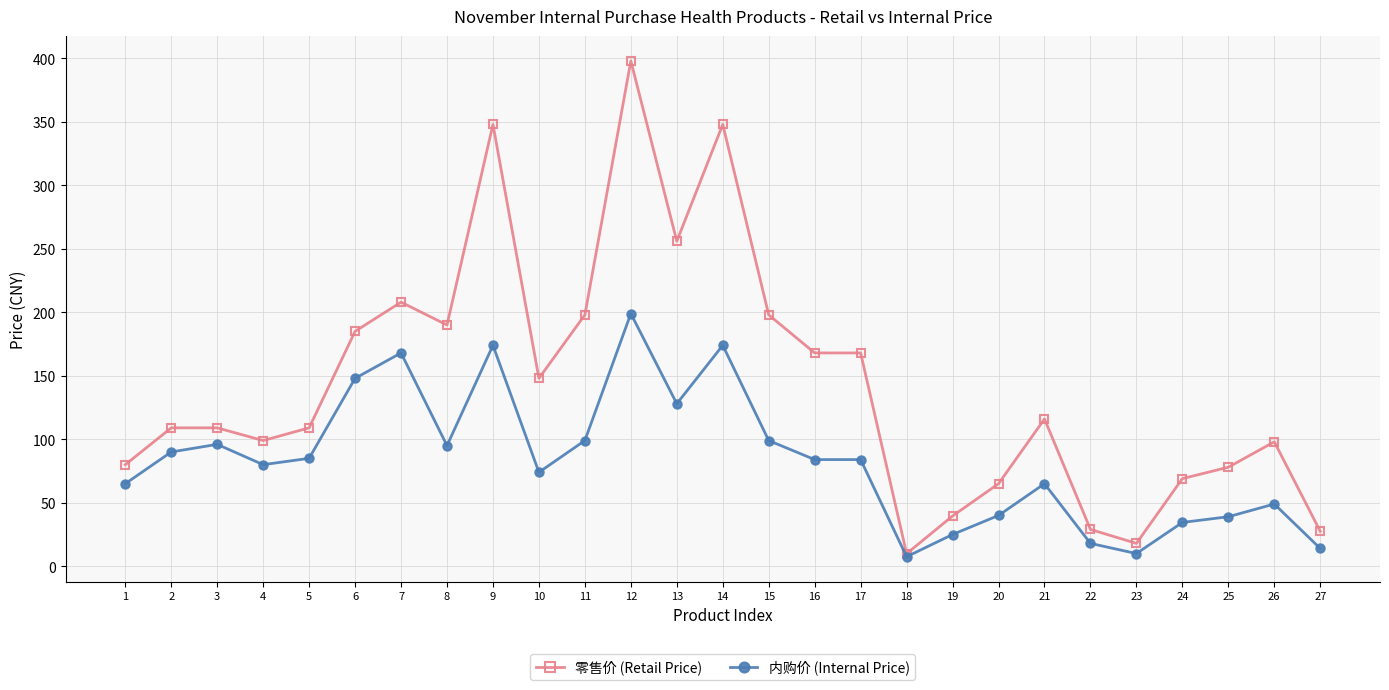

Does the chart have visible grid lines?

Yes